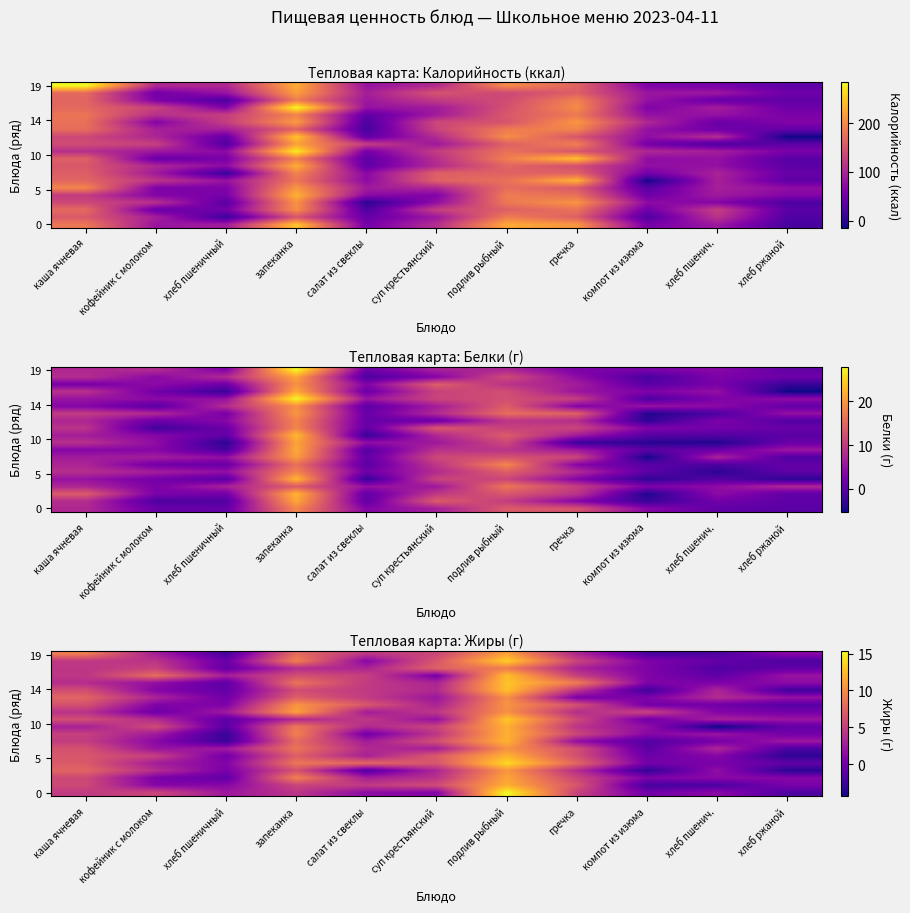

Count the number of data series in this chart.

20